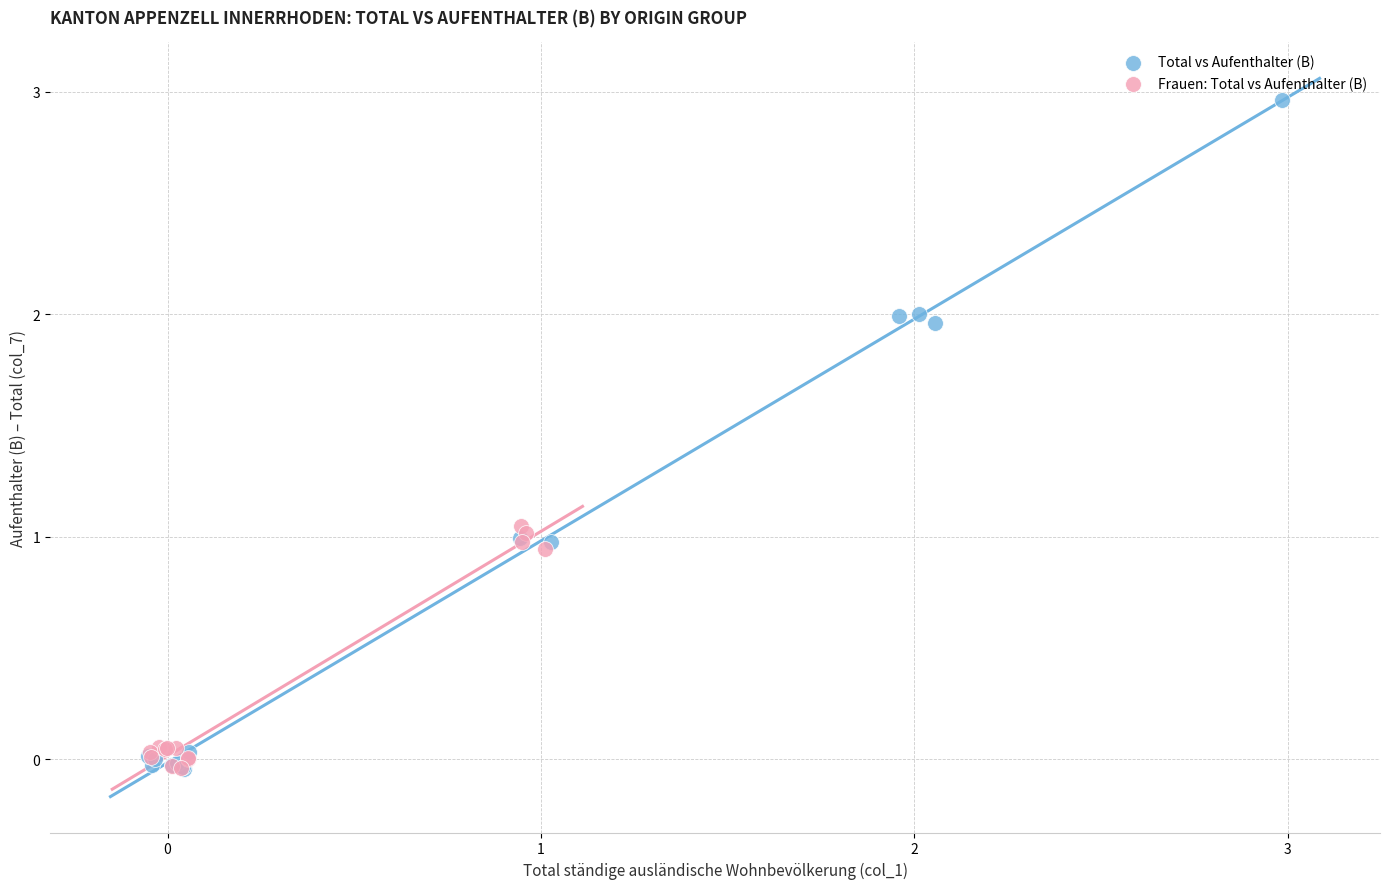

Which series has the largest Y range (max minus min)?

Total vs Aufenthalter (B)